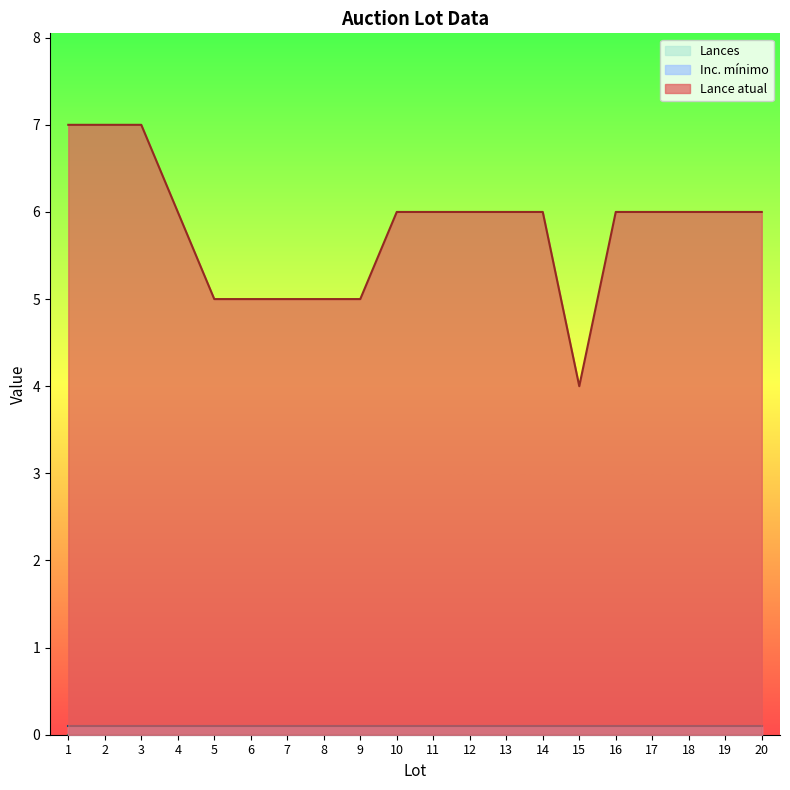

Which label corresponds to the largest value in the chart?

1